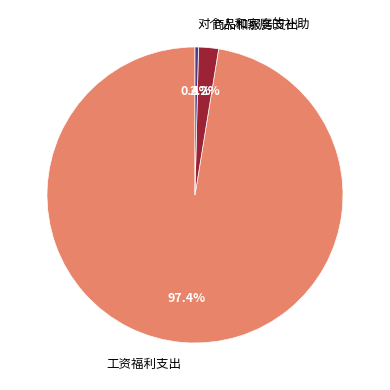

What is the total percentage of 商品和服务支出 and 工资福利支出?

99.6%